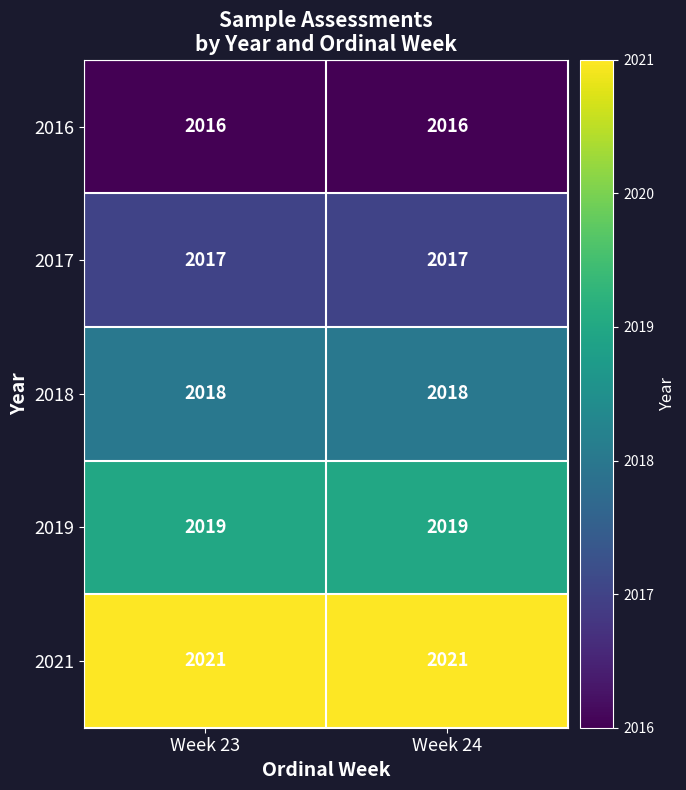

What is the sum of all 2018 values?

4036